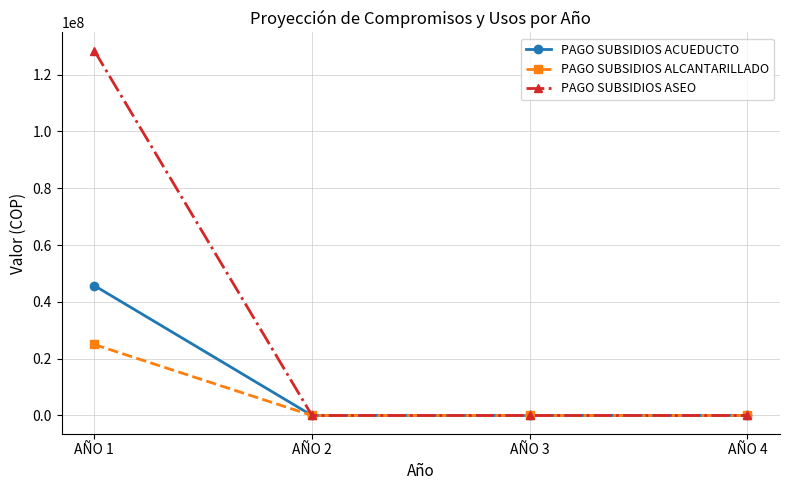

True or false: PAGO SUBSIDIOS ASEO has more than 2 points higher than both neighbors.

False